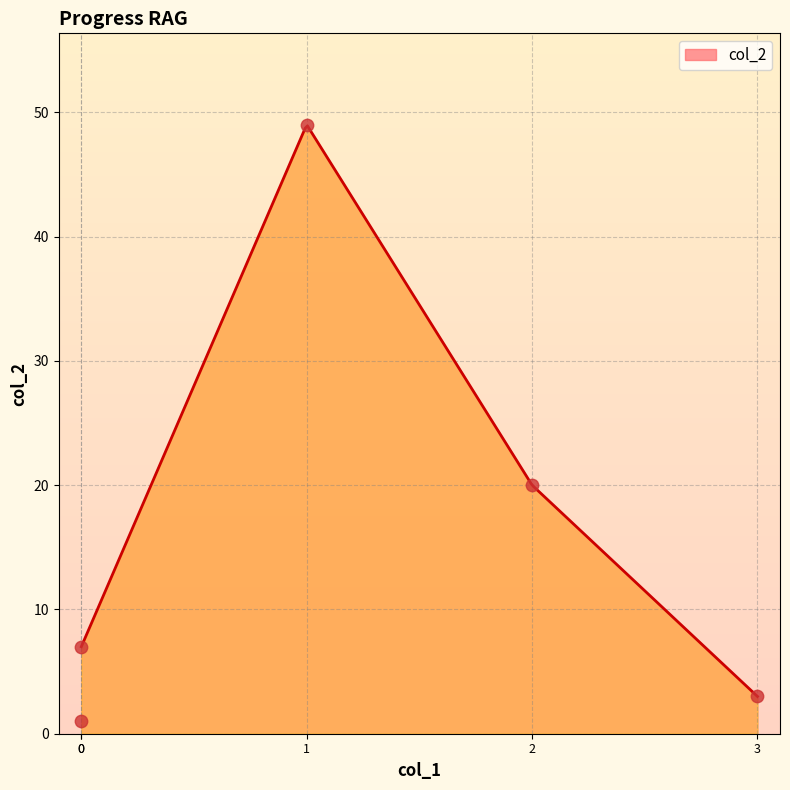

What is the minimum value for col_2?

3.0